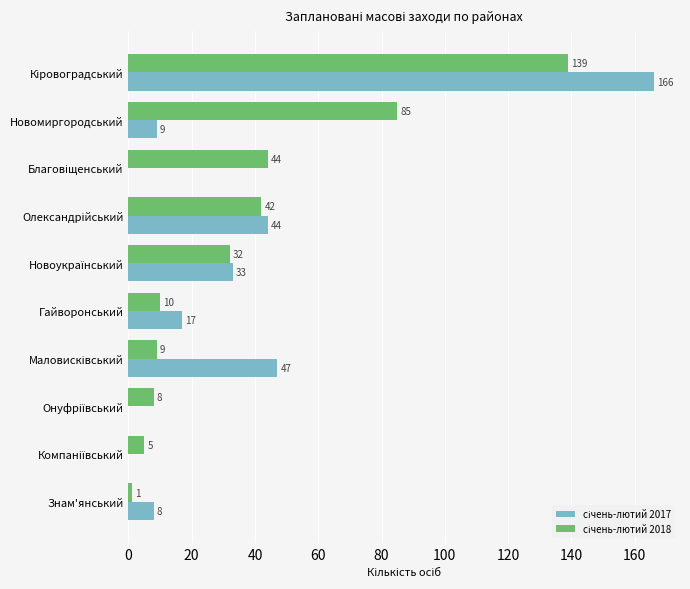

What is the greatest value displayed?

166